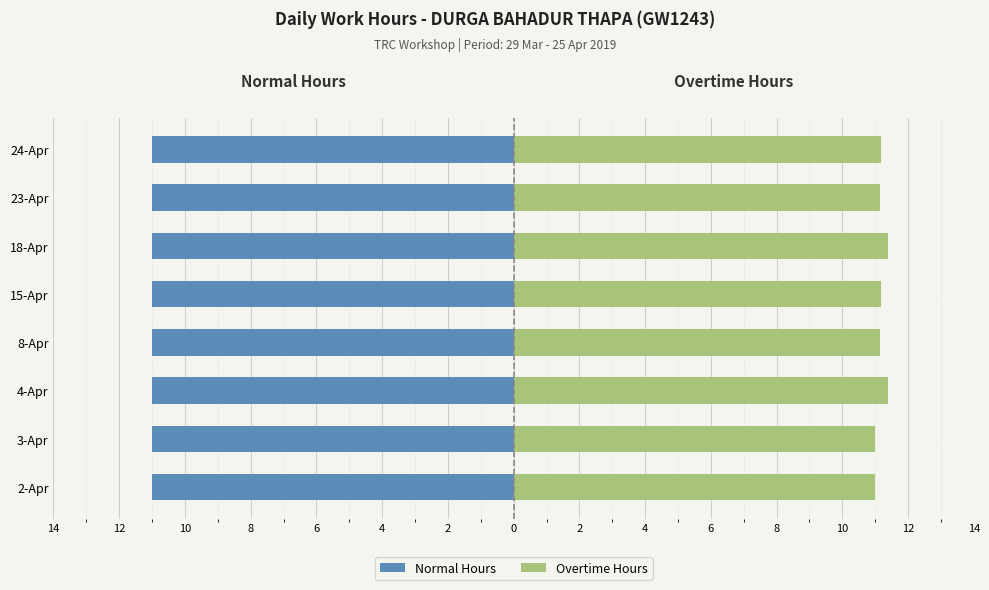

How many bars are there in total?

16